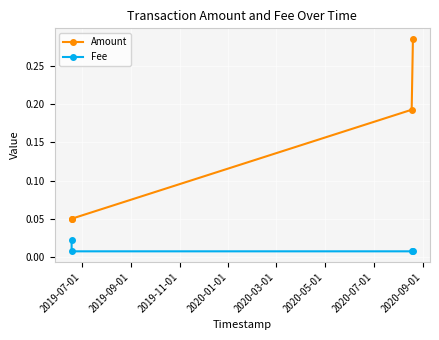

How many lines are shown in the chart?

2